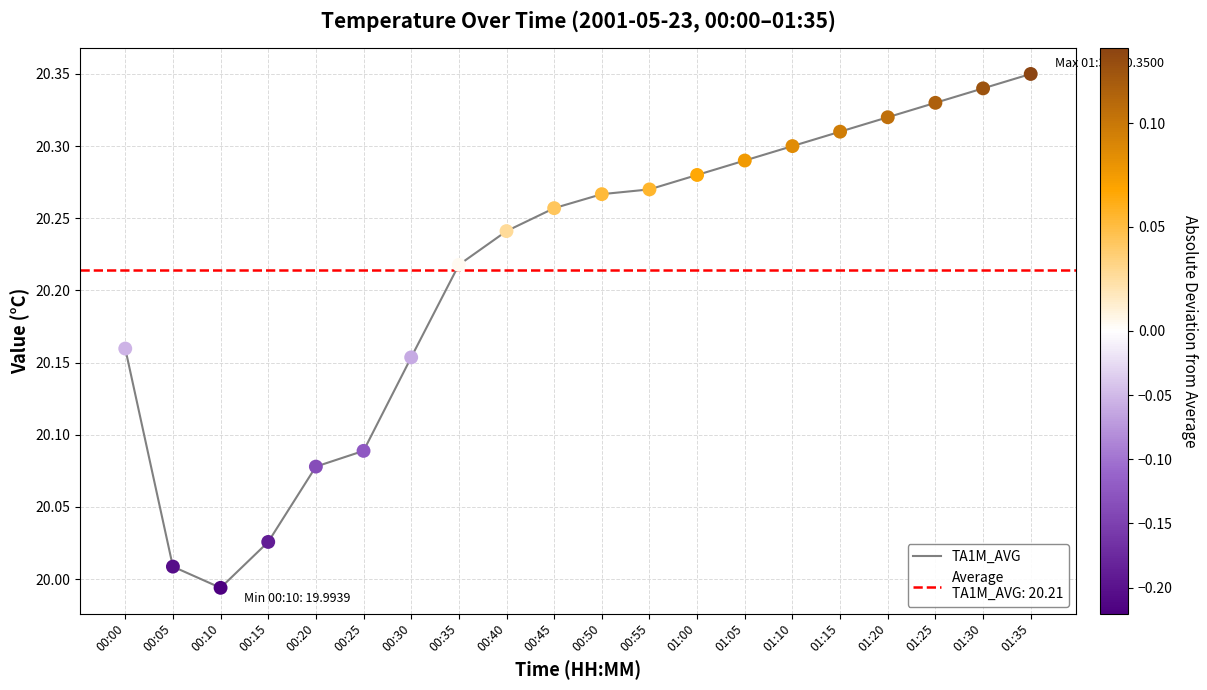

What is the change in value from 00:20 to 00:55?

+0.2